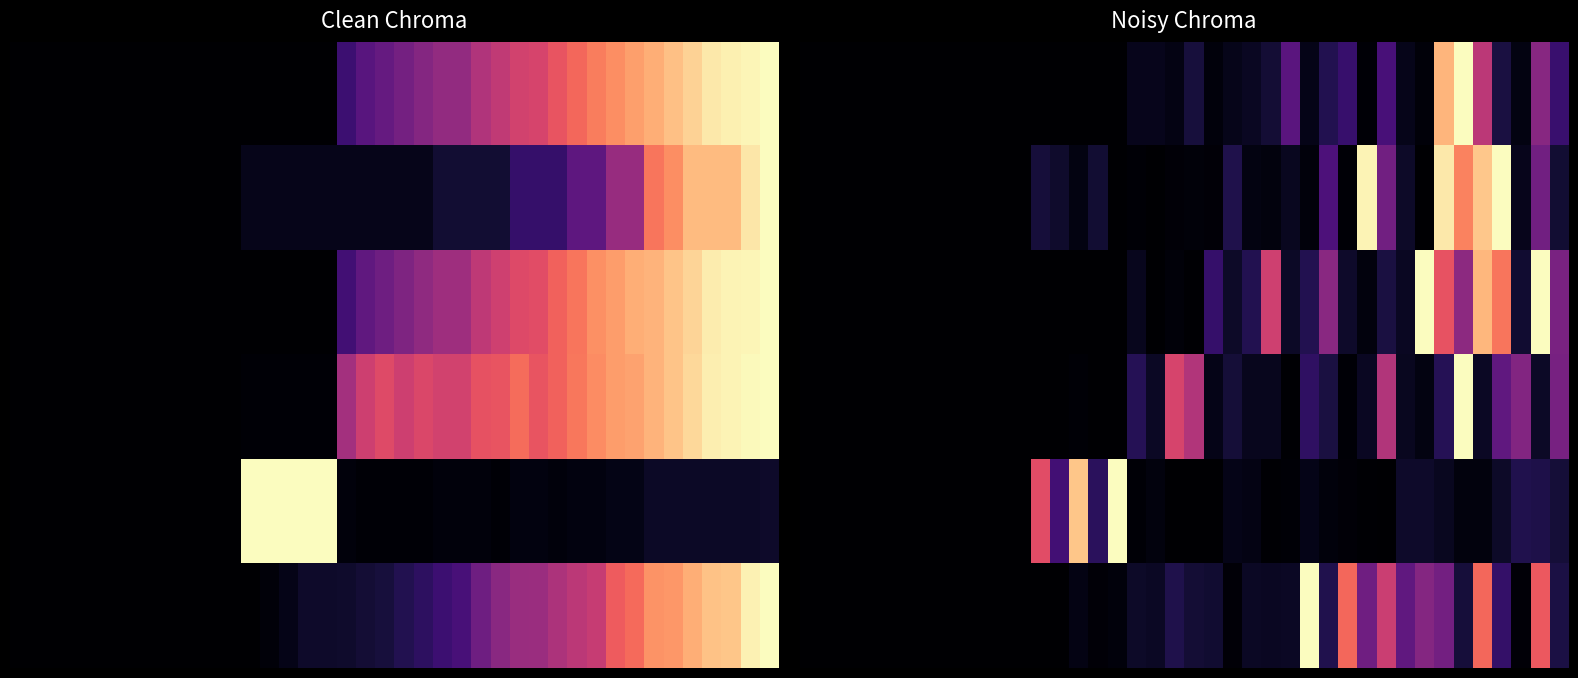

What is the total value across all series at 17?

0.3